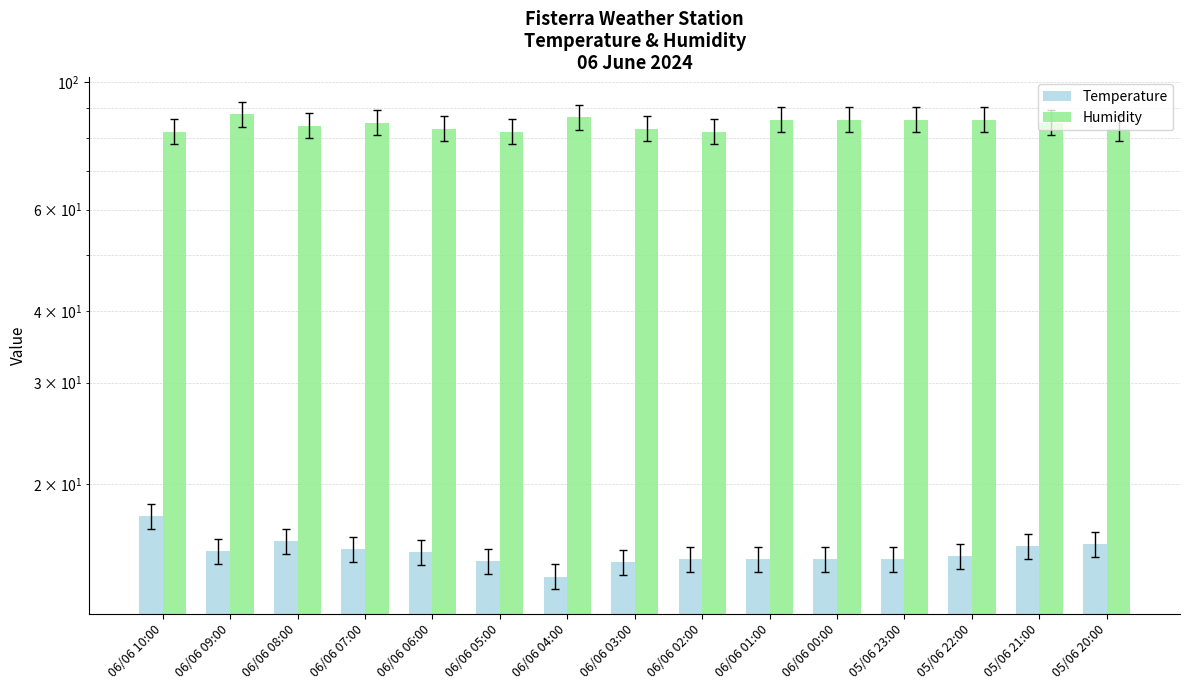

At which category does the chart reach its minimum across all series?

06/06 04:00